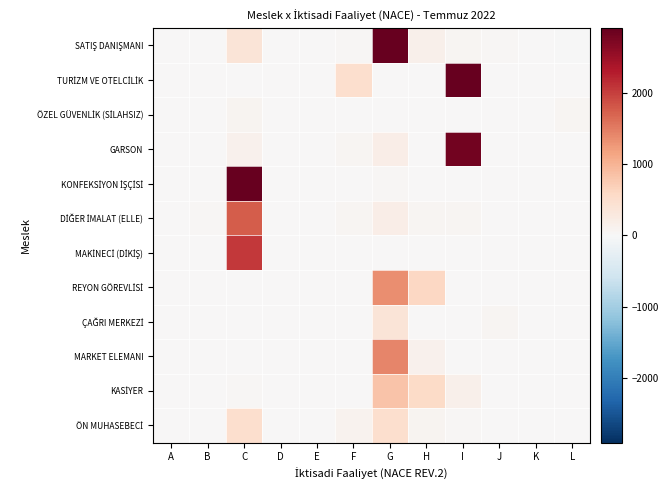

What is the minimum value shown in the chart?

-14